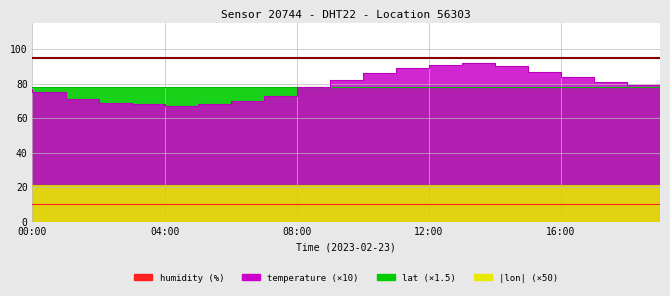

Is it true that lon equals -0.2 at 16:00?

False